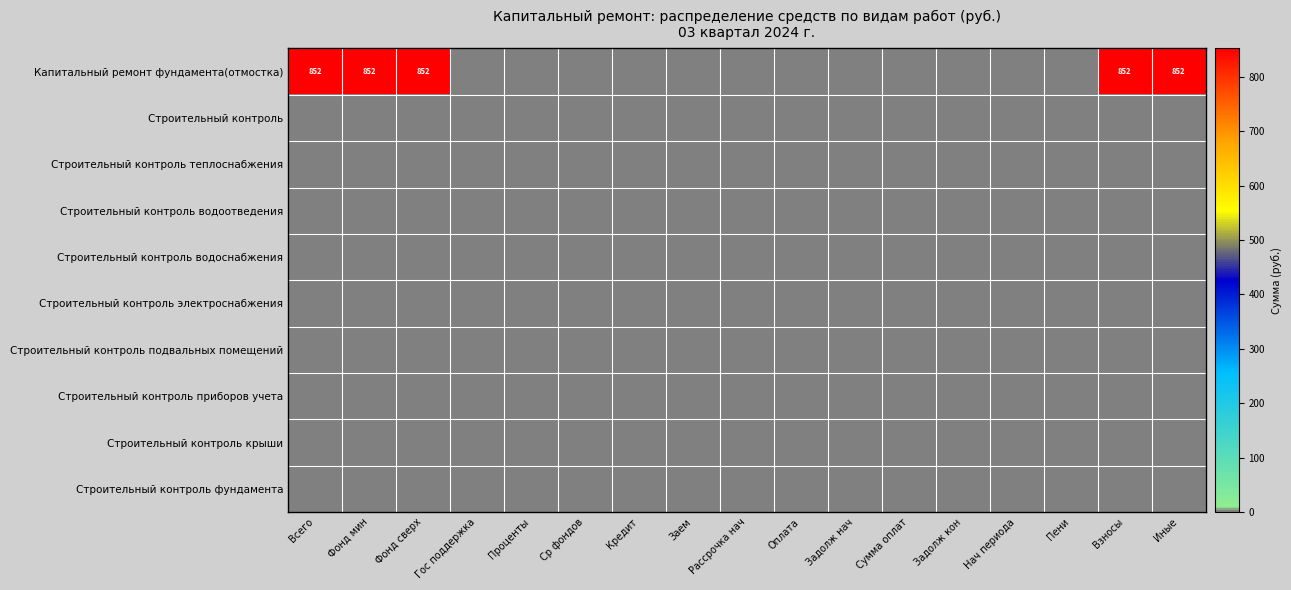

At which category is the sum across all series the highest?

Всего